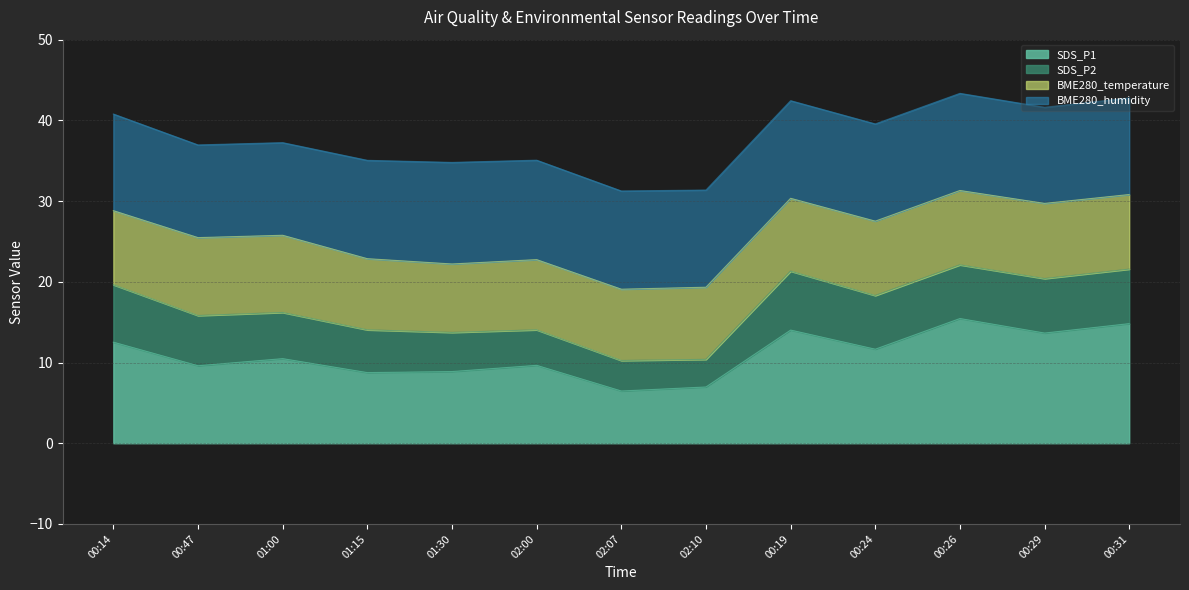

What is the lowest value of the SDS_P1 series?

6.5